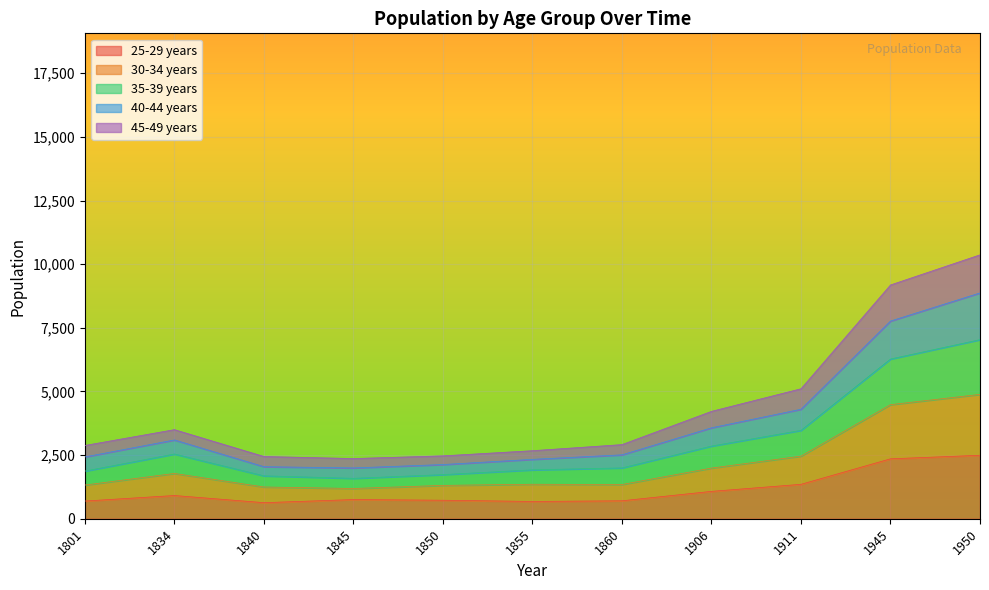

What is the spread (max minus min) of values at 1801?

2184